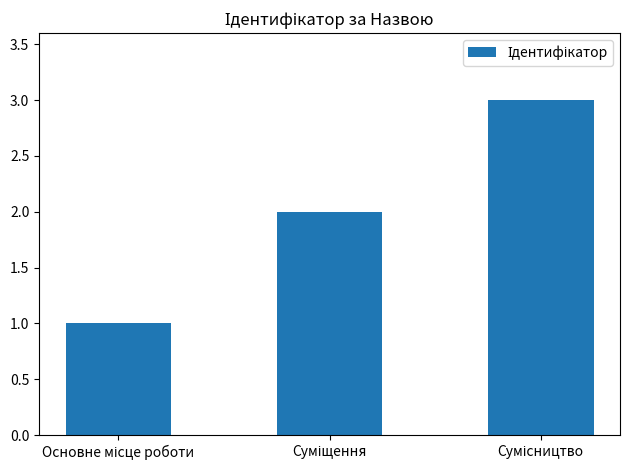

How many data points does each series have?

3